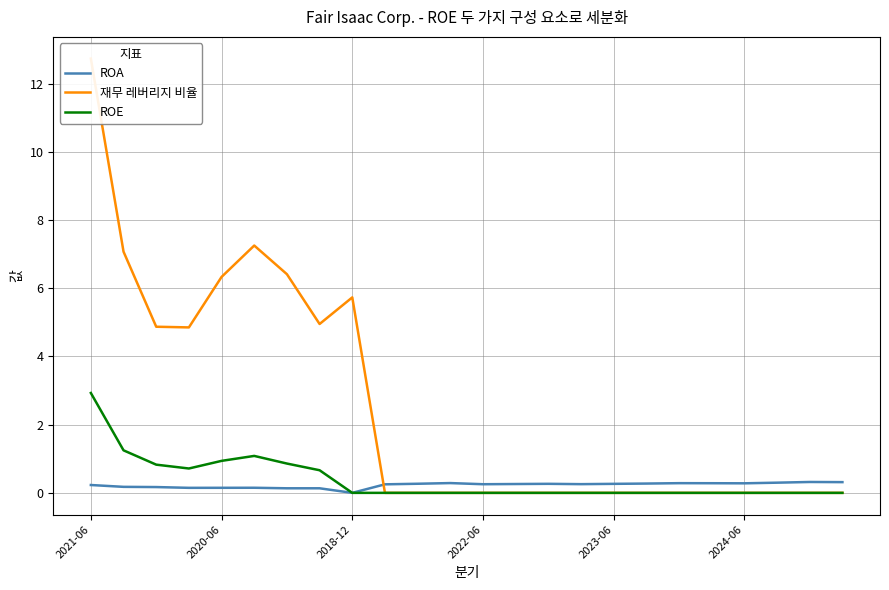

The value of ROE at 2024-06 is 2.0. True or false?

False